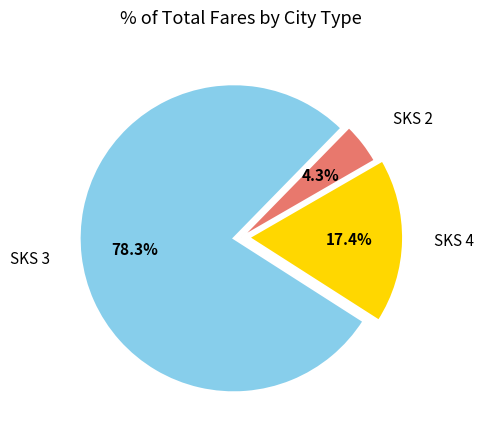

What portion of the pie excludes SKS 2?

95.7%